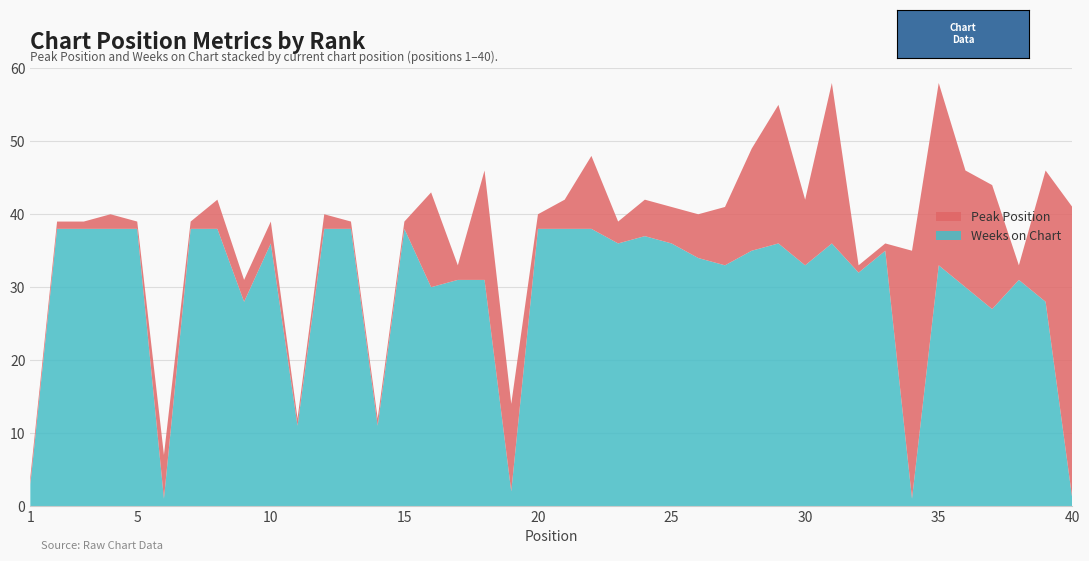

Reading left to right, transcribe all the data shown in this chart.

Peak Position: 1	1	1	2	1	6	1	4	3	3	1	2	1	1	1	13	2	15	12	2	4	10	3	5	5	6	8	14	19	9	22	1	1	34	25	16	17	2	18	40
Weeks on Chart: 3	38	38	38	38	1	38	38	28	36	11	38	38	11	38	30	31	31	2	38	38	38	36	37	36	34	33	35	36	33	36	32	35	1	33	30	27	31	28	1